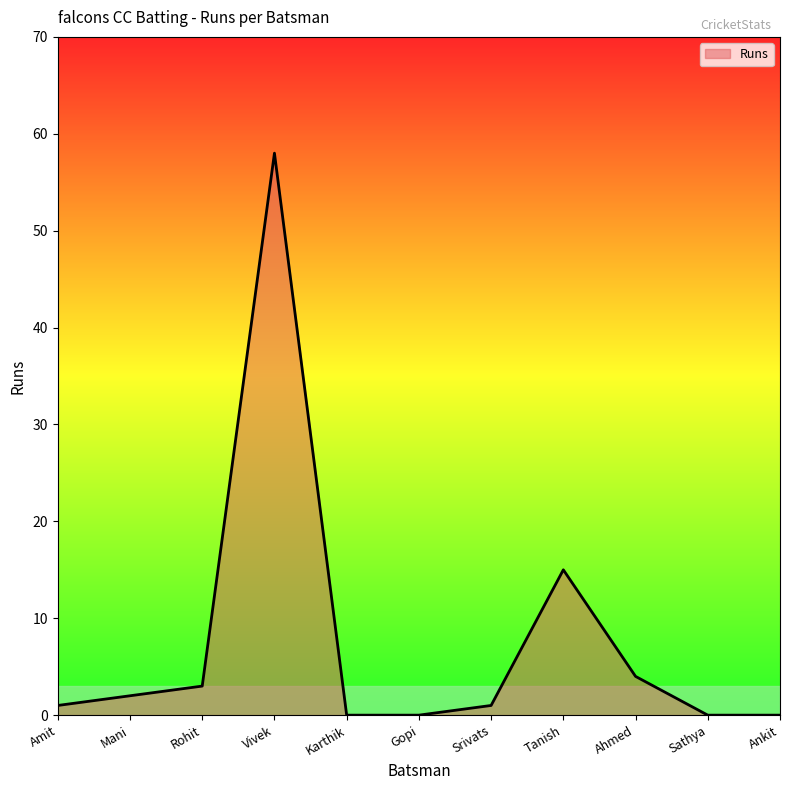

Where is the first local maximum?

Vivek